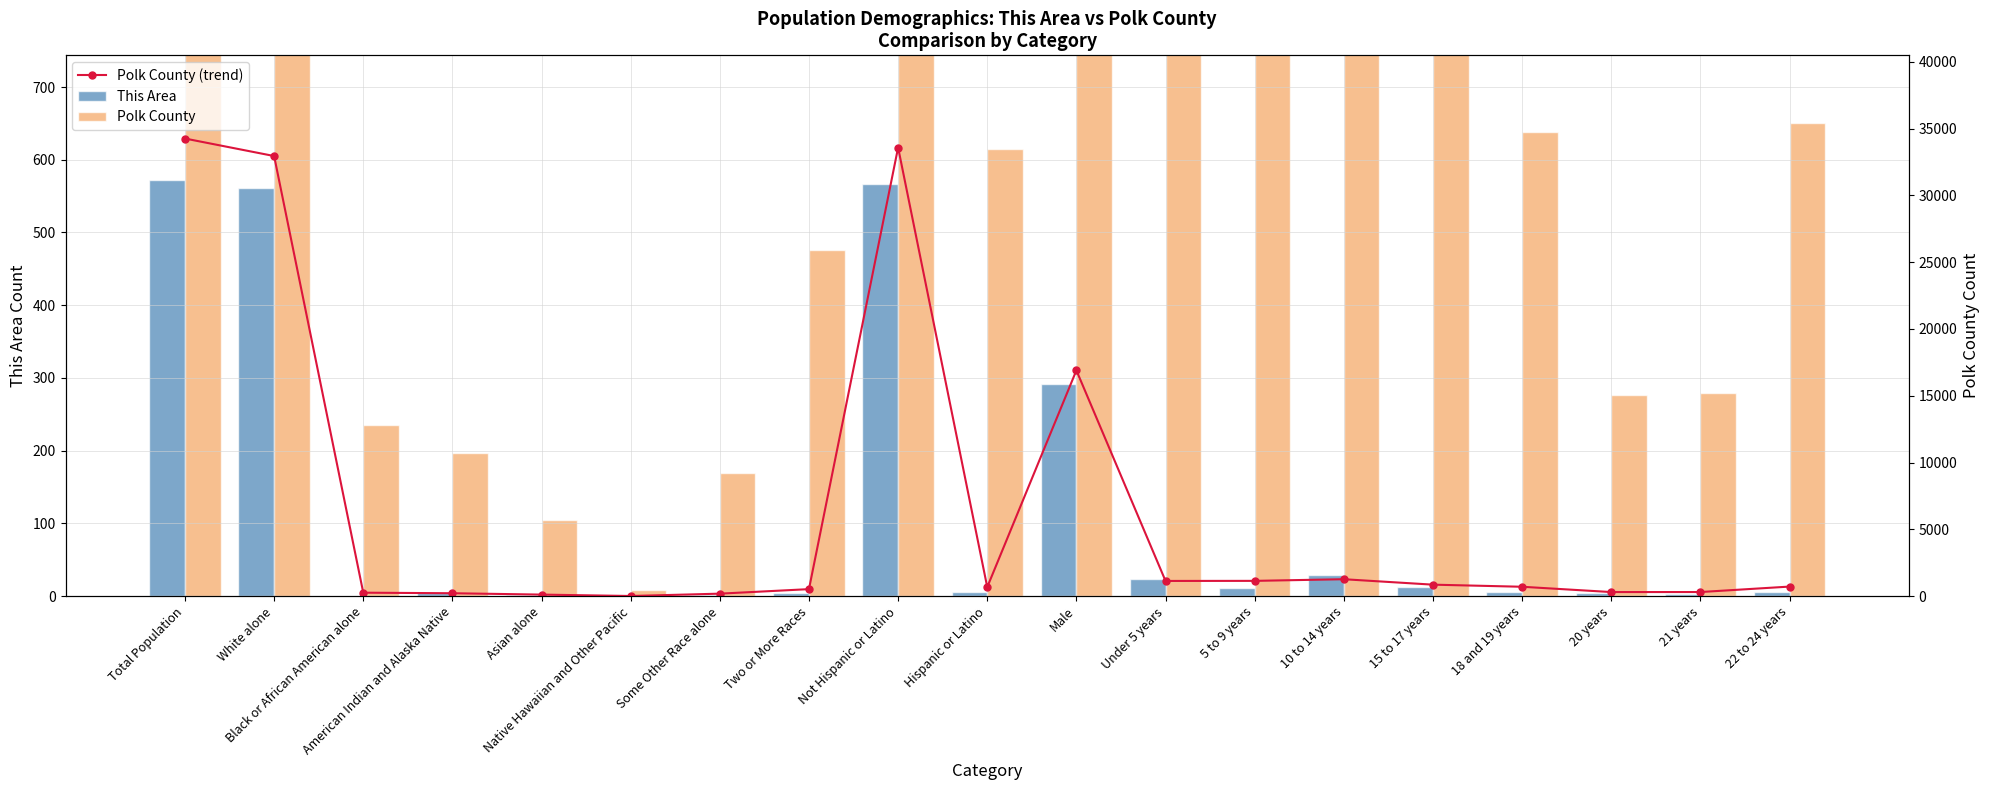

Is it true that Polk County (trend) equals 16.2 at Hispanic or Latino?

False